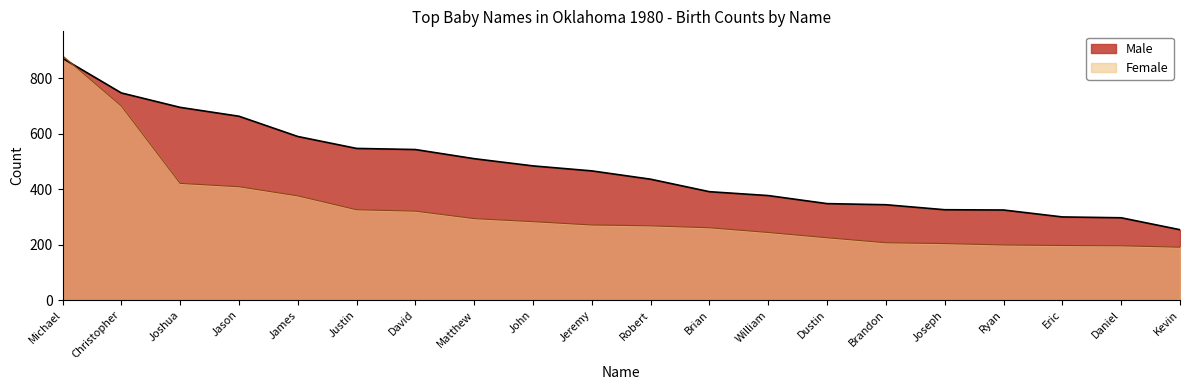

Is the value of Female at John greater than the value of Male at Justin?

No